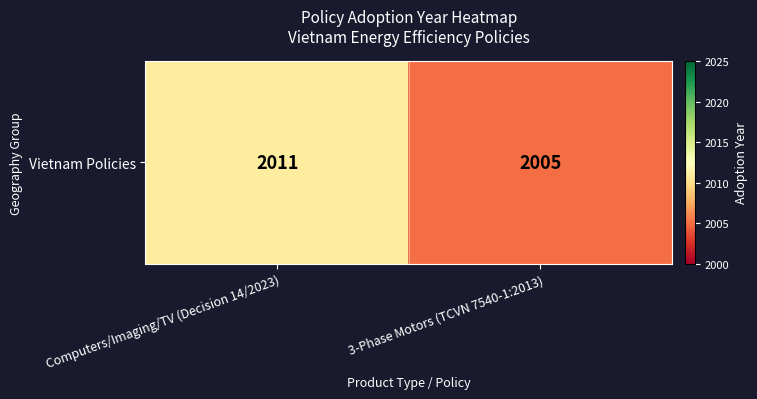

Reading left to right, extract all data points from this chart.

2011	2005